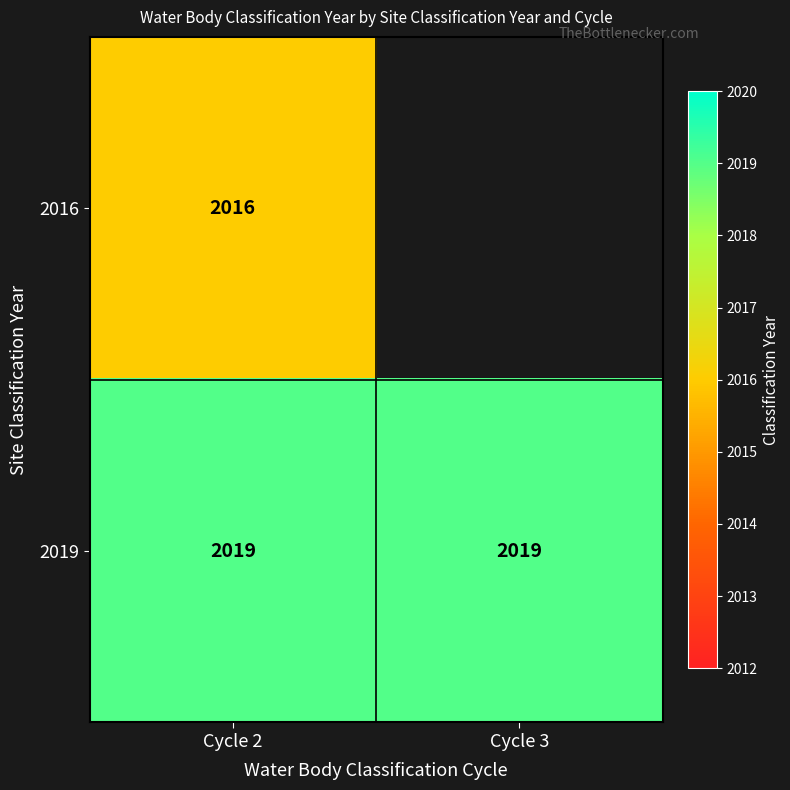

Which has a higher value, Cycle 3 or Cycle 2?

Cycle 2